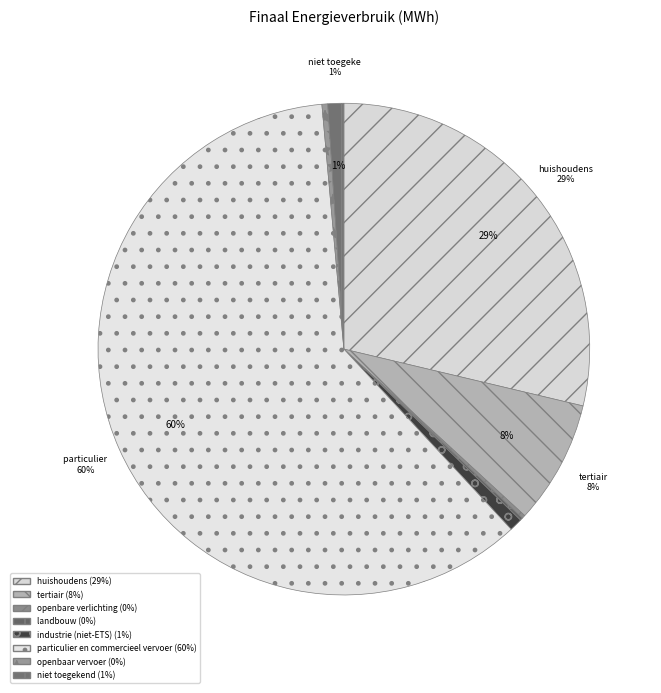

Rank the categories by value from highest to lowest.

particulier en commercieel vervoer, huishoudens, tertiair, niet toegekend, industrie (niet-ETS), openbaar vervoer, openbare verlichting, landbouw